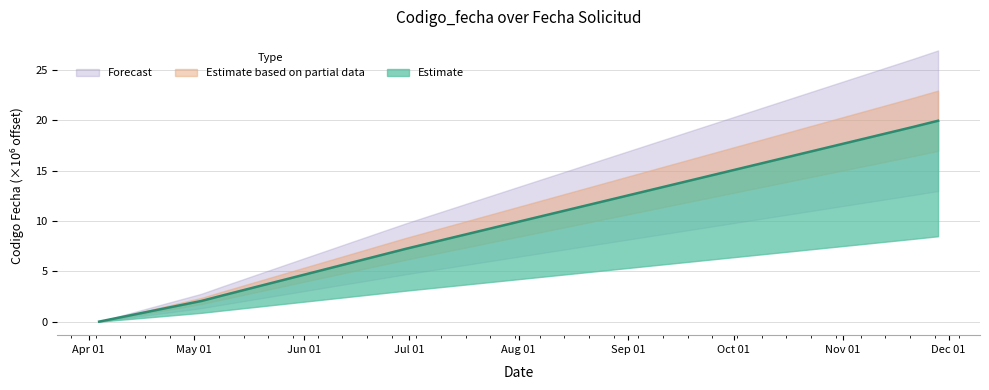

At which label is the value closest to 9?

2023-06-30